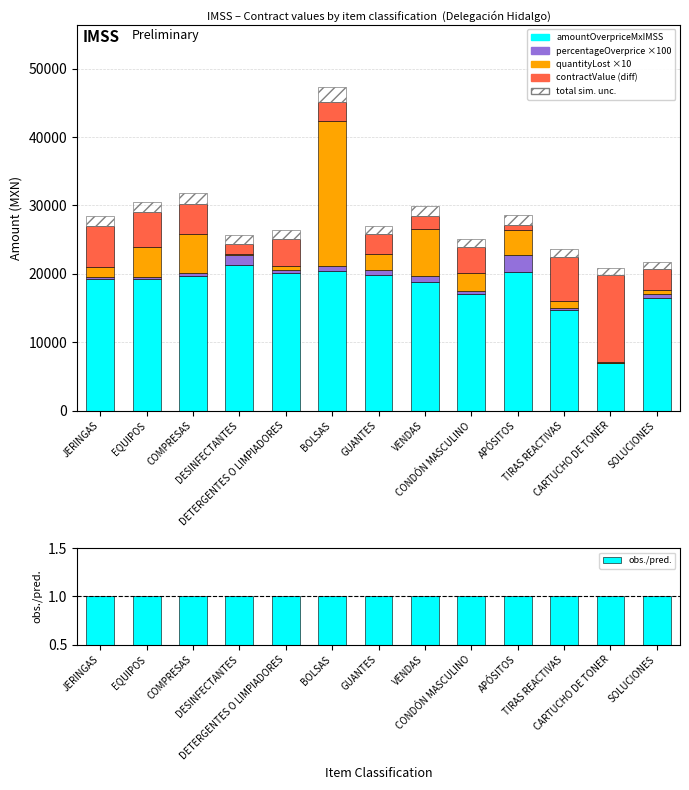

At which category is the sum across all series the highest?

BOLSAS